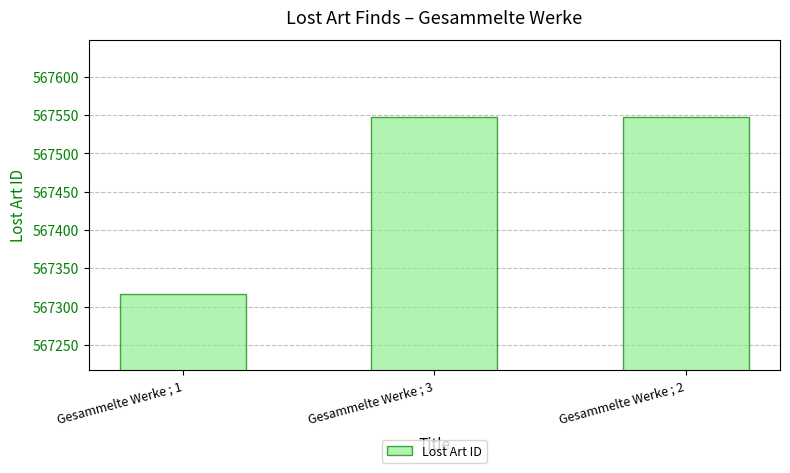

What is the difference between the maximum and second lowest values?

1